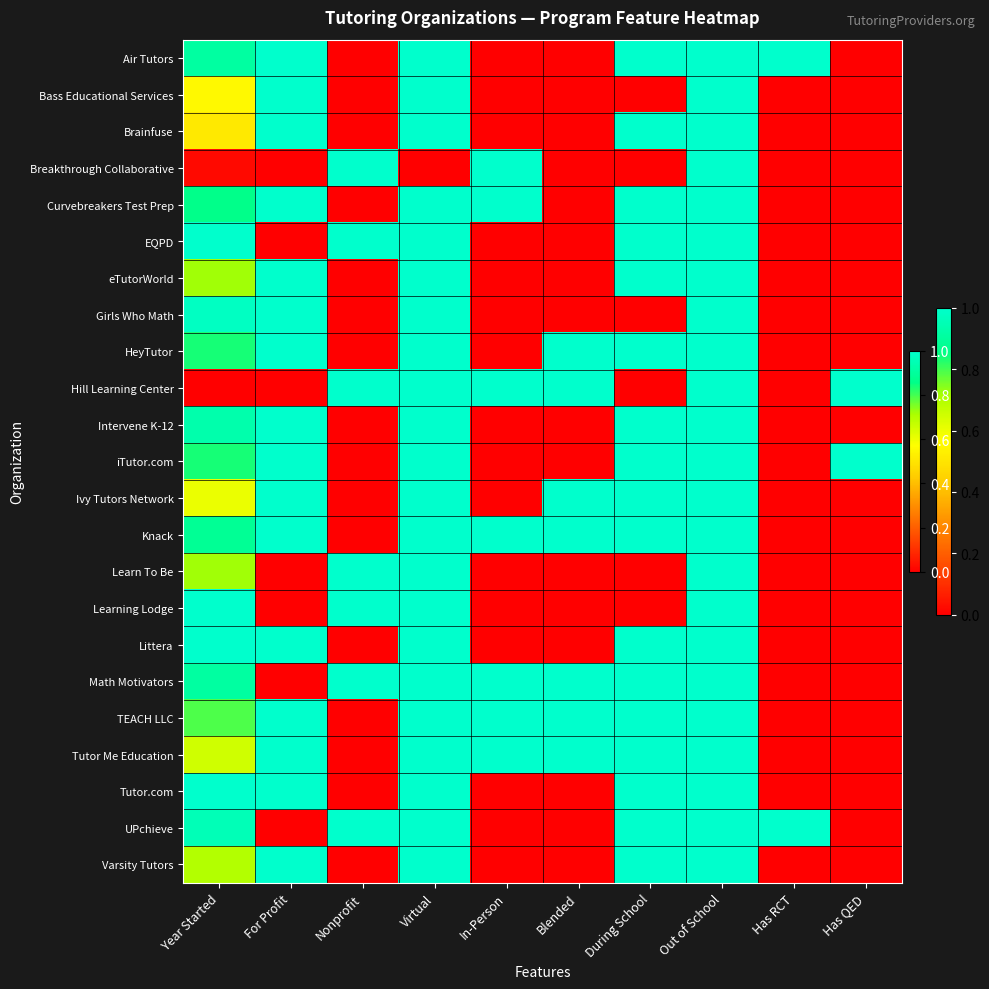

At For Profit, list the series in order from smallest to largest.

Breakthrough Collaborative, EQPD, Hill Learning Center, Learn To Be, Learning Lodge, Math Motivators, UPchieve, Air Tutors, Bass Educational Services, Brainfuse, Curvebreakers Test Prep, eTutorWorld, Girls Who Math, HeyTutor, Intervene K-12, iTutor.com, Ivy Tutors Network, Knack, Littera, TEACH LLC, Tutor Me Education, Tutor.com, Varsity Tutors